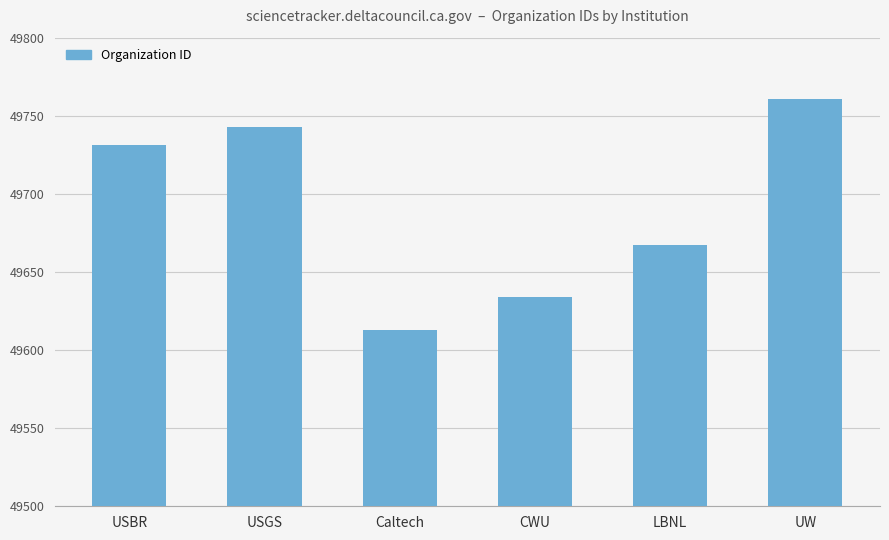

What is the change in value from USGS to UW?

+18